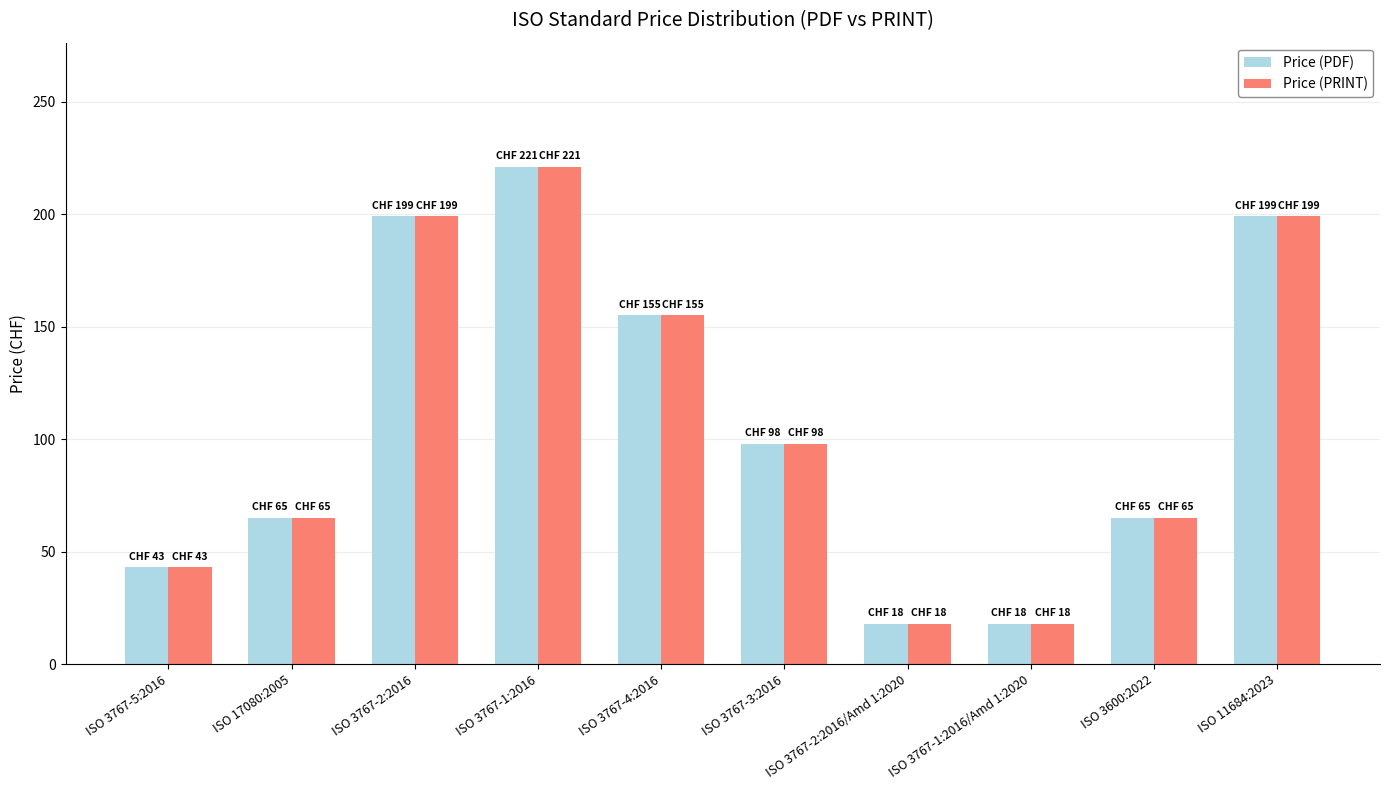

Where is Price (PRINT) nearest to the value 119?

ISO 3767-3:2016